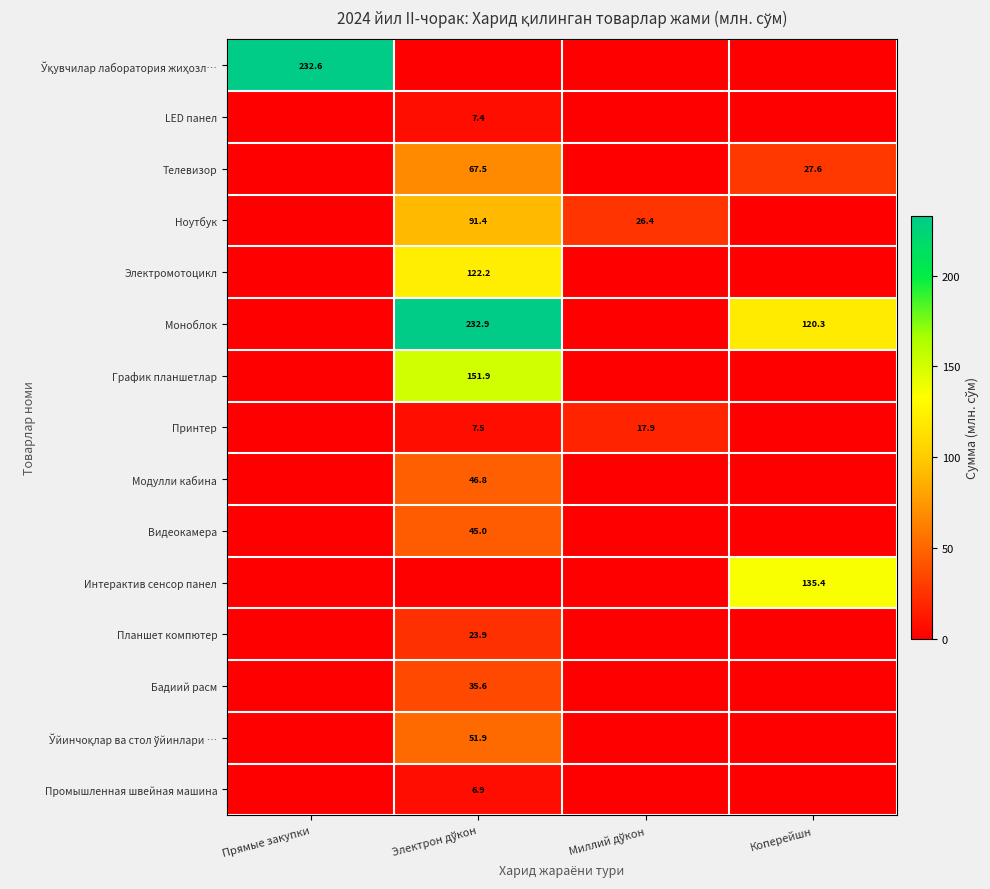

How many data points does each series have?

4